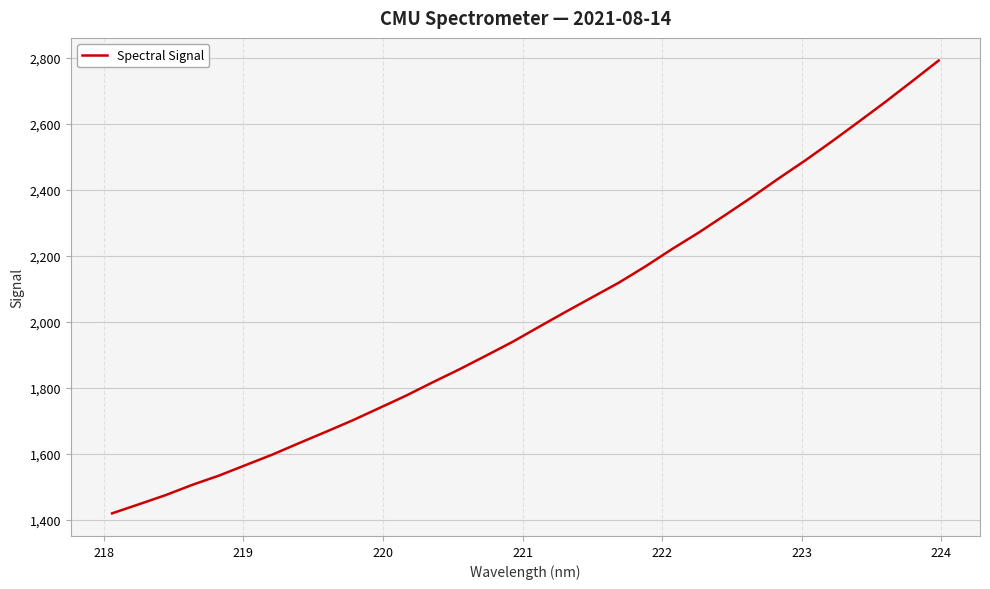

What is the difference between the maximum and minimum values?

1371.8